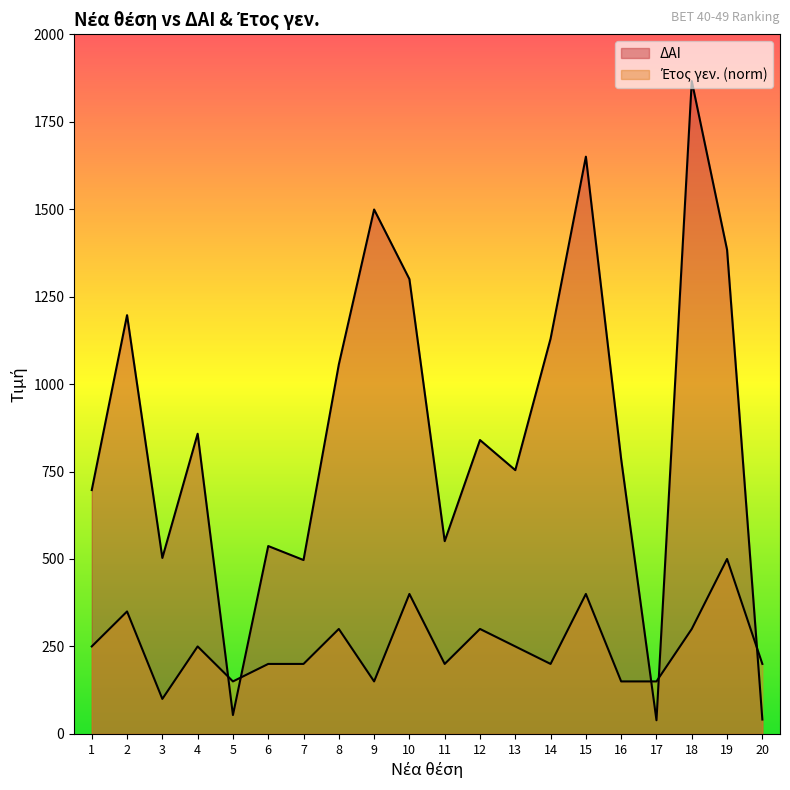

At which category is the sum across all series the highest?

18